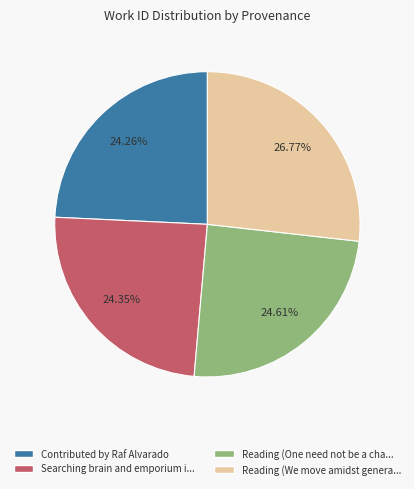

Is there a majority slice in this chart?

No